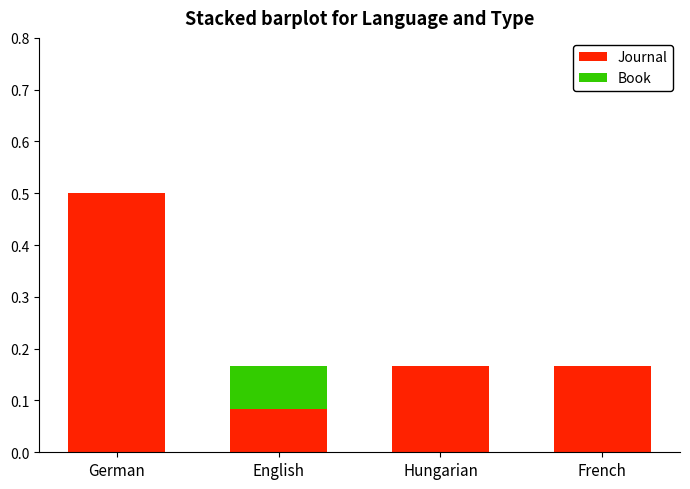

At which category is the sum across all series the highest?

German